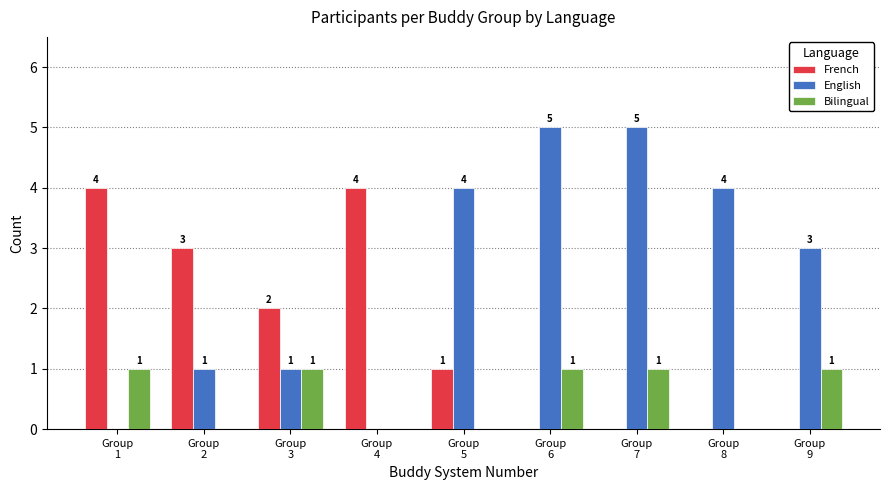

What is the sum of all English values?

23